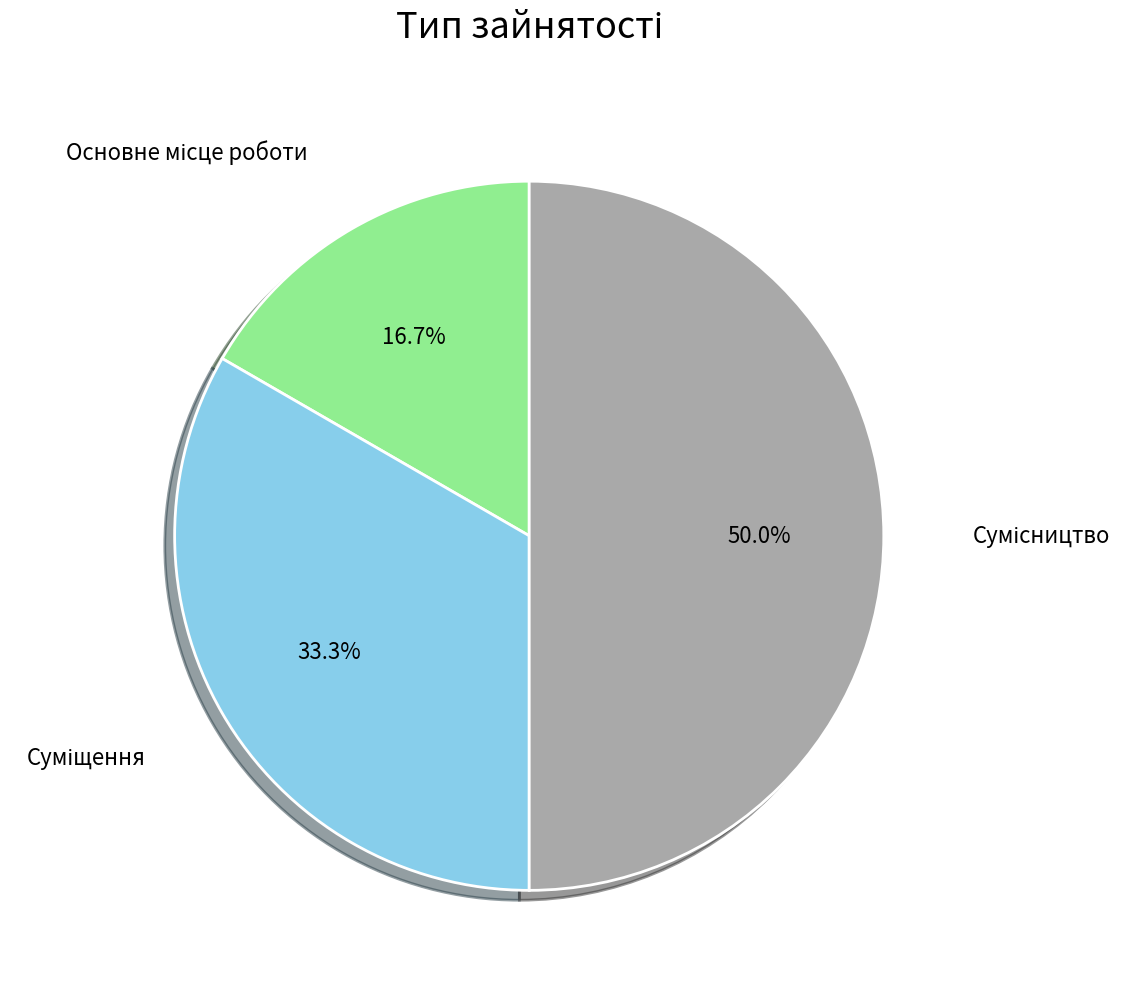

Count the number of slices in the pie.

3